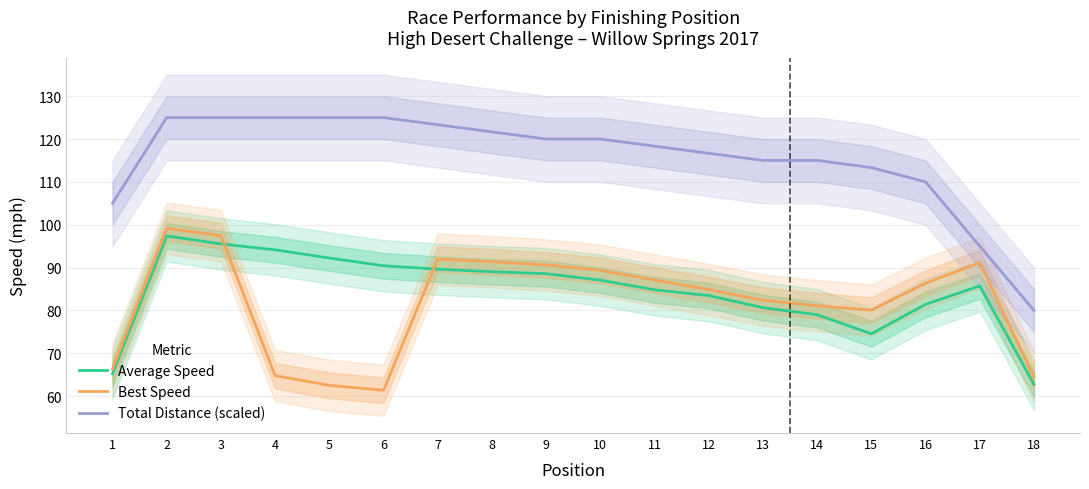

What is the difference between the highest and lowest values at 12?

33.2